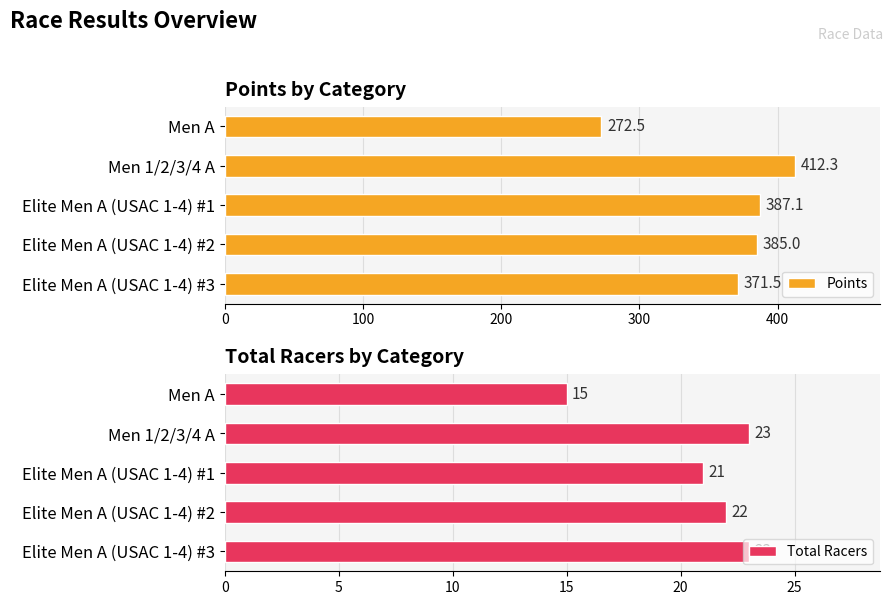

Reading left to right, extract all data points from this chart.

Points: 272.5	412.3	387.1	385.0	371.5
Total Racers: 15.0	23.0	21.0	22.0	23.0